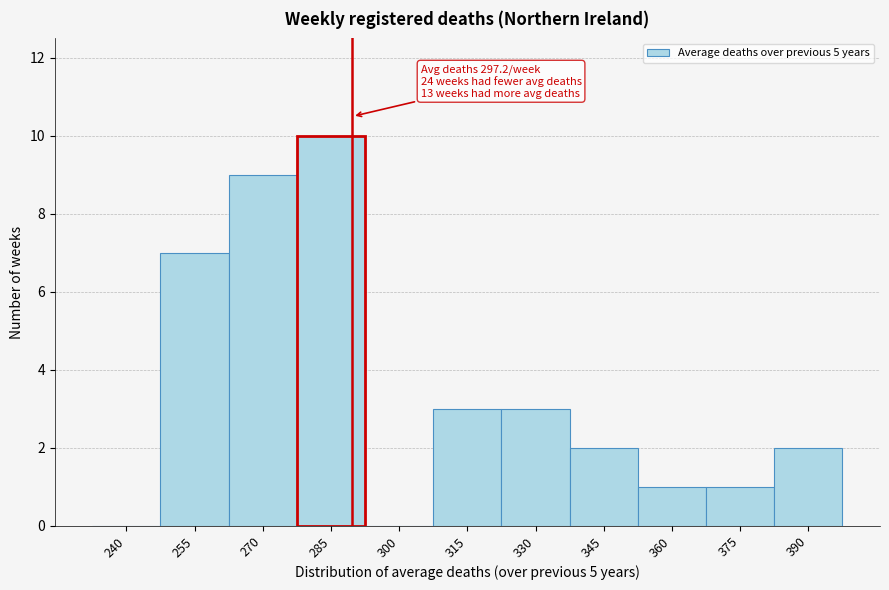

Reading left to right, extract all data points from this chart.

240=0	255=7	270=9	285=10	300=0	315=3	330=3	345=2	360=1	375=1	390=2